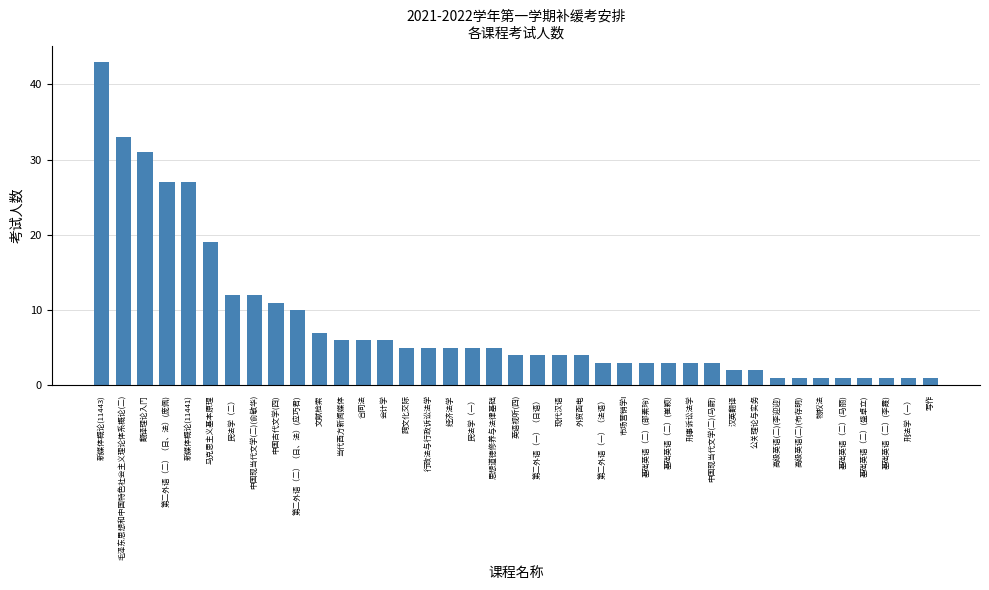

What is the change in value from 毛泽东思想和中国特色社会主义理论体系概论(二) to 文献检索?

-26